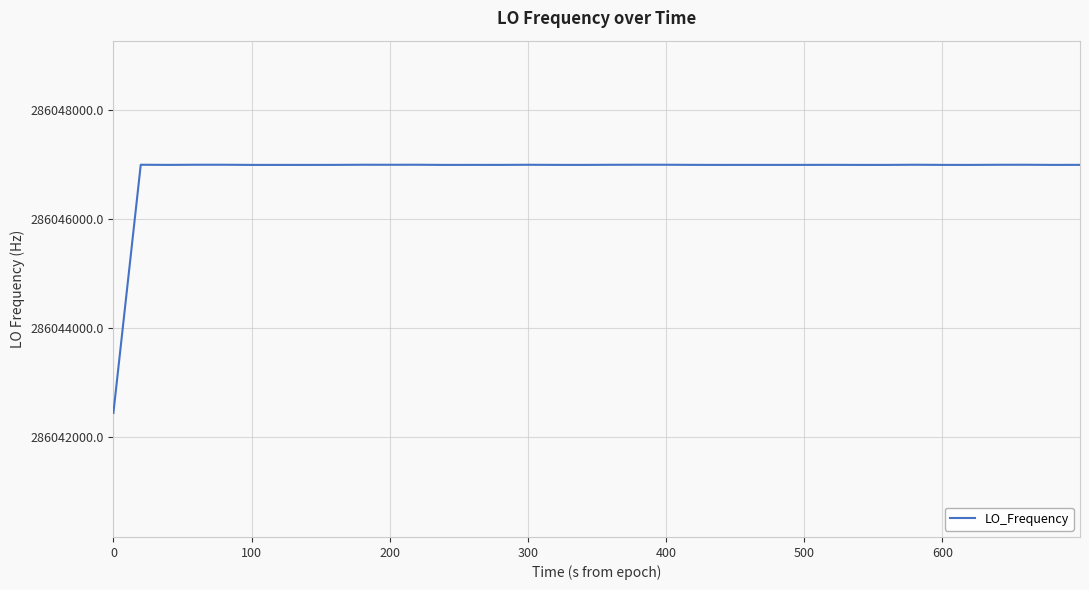

What is the difference between the maximum and minimum values?

4558.7